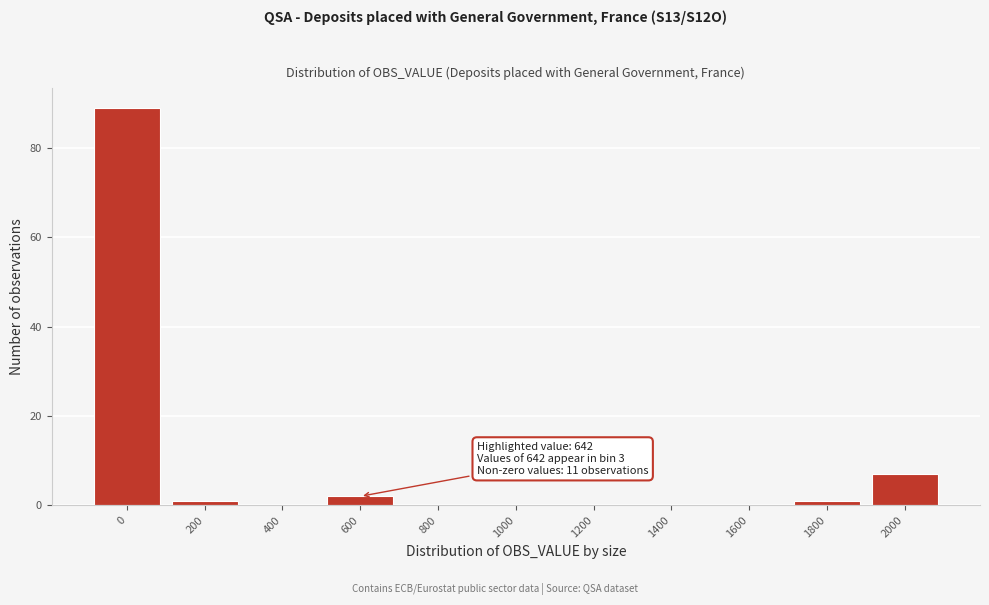

Reading right to left, extract all data points from this chart.

2000=7	1800=1	1600=0	1400=0	1200=0	1000=0	800=0	600=2	400=0	200=1	0=89